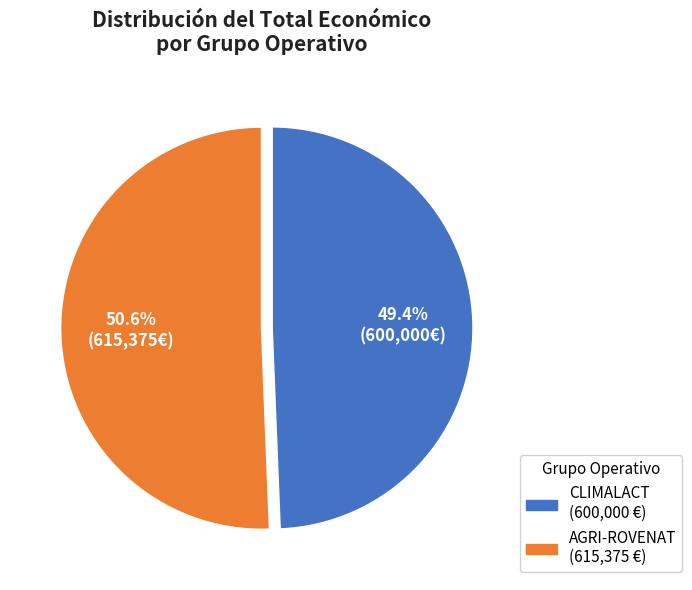

To the nearest percent, what is the average slice percentage?

50%